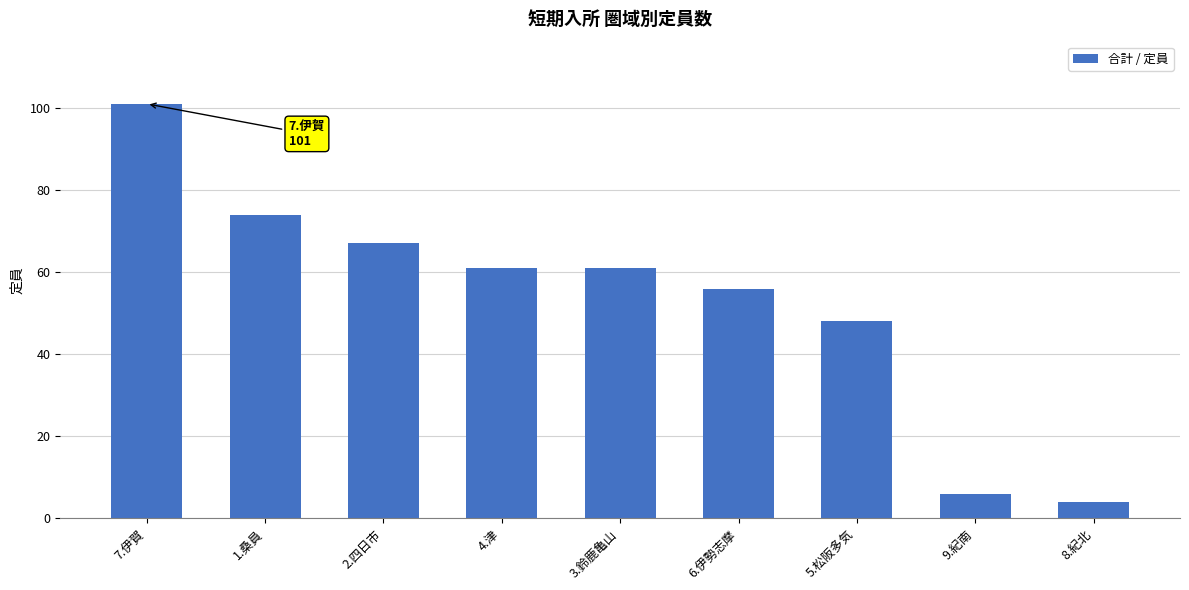

Which has a higher value, 8.紀北 or 5.松阪多気?

5.松阪多気